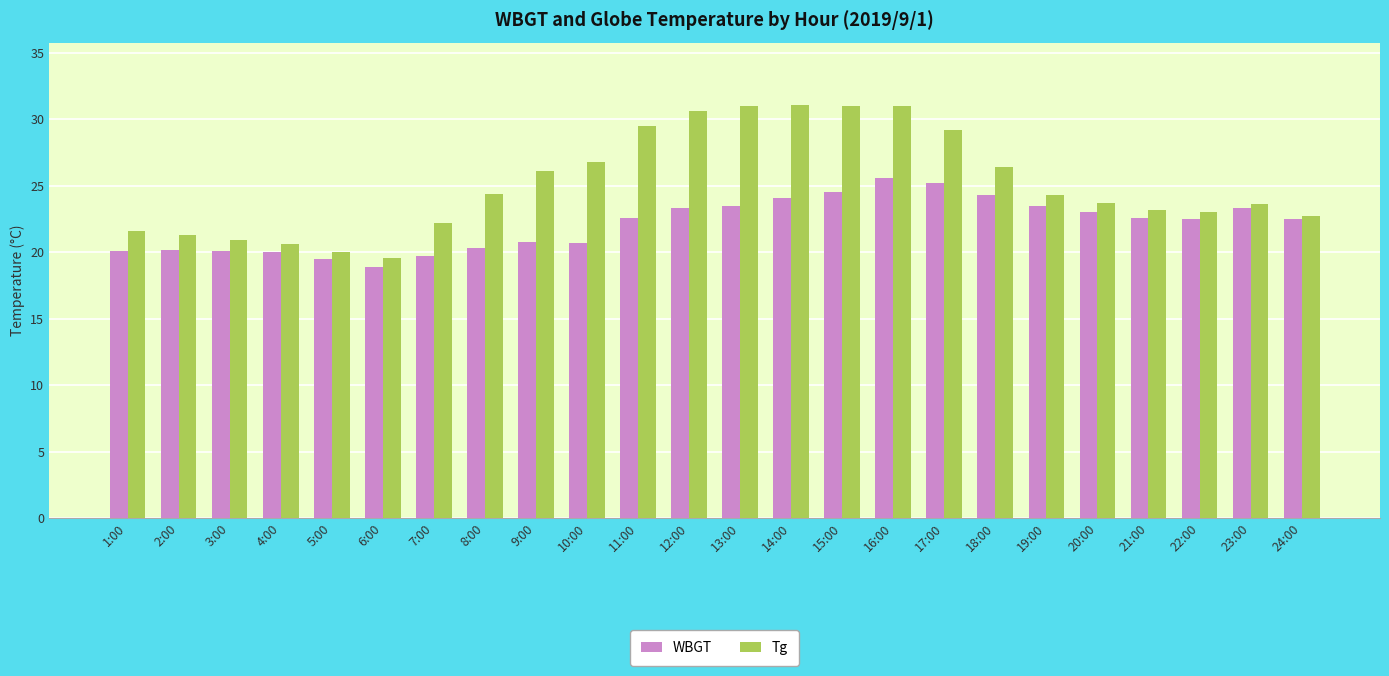

At which label does WBGT reach its peak?

16:00